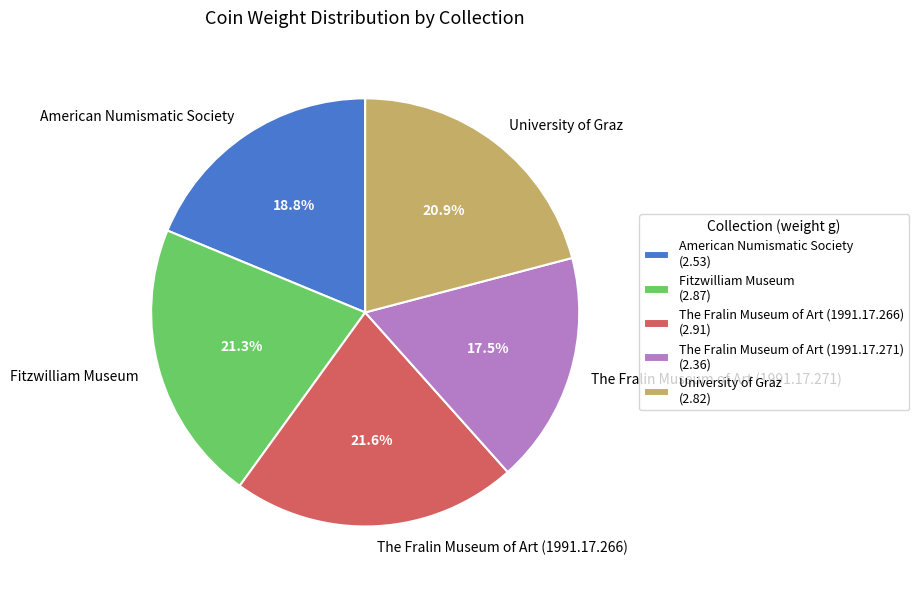

To the nearest percent, what is the combined percentage of American Numismatic Society and The Fralin Museum of Art (1991.17.271)?

36%